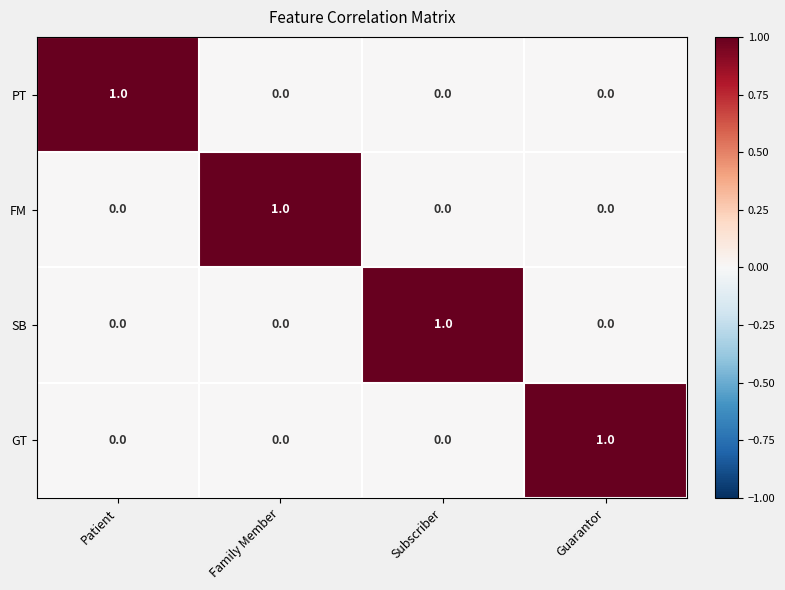

At how many categories does at least one series exceed 0?

4